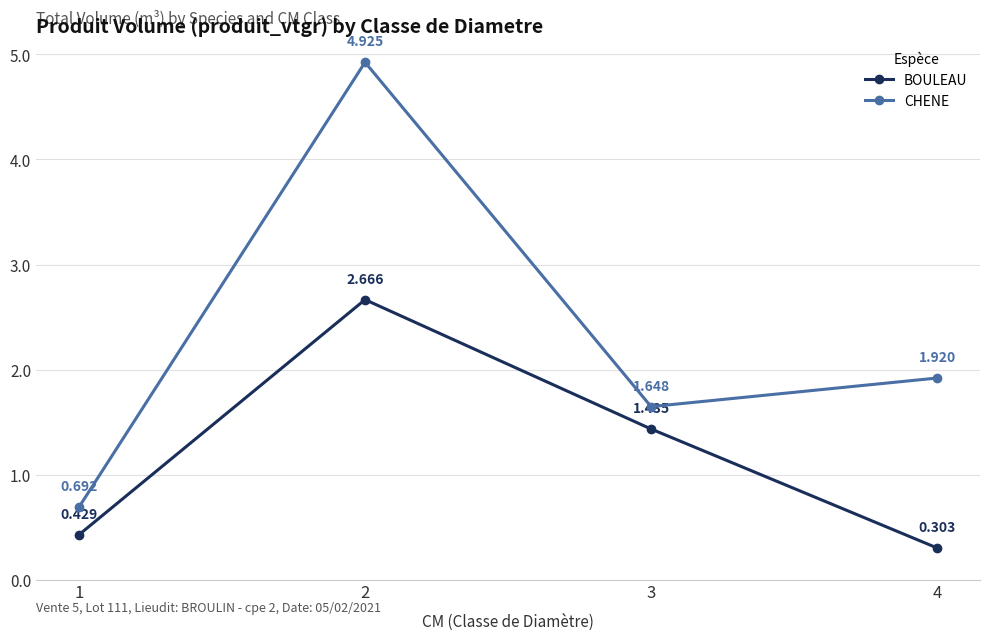

What are all the series names shown in the legend?

BOULEAU, CHENE